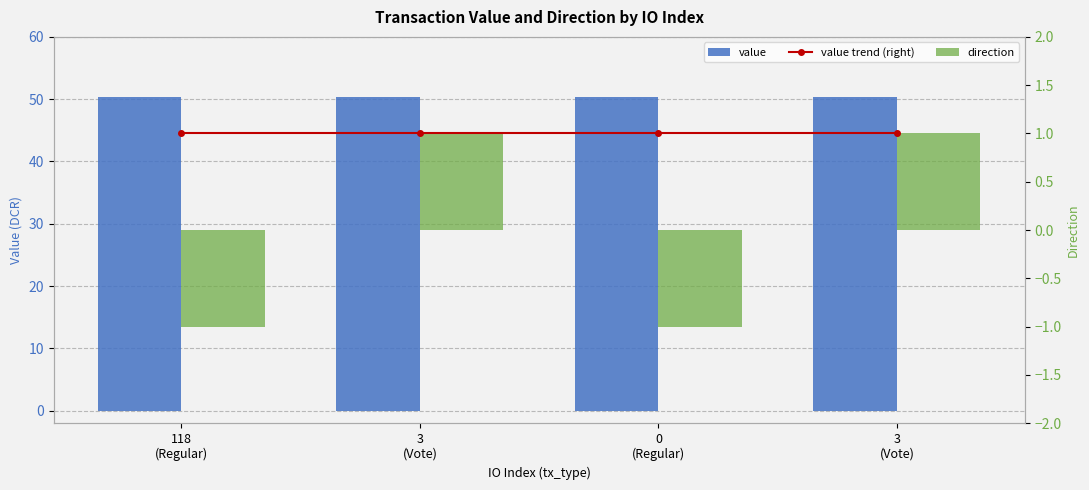

What is the label of the 2nd bar from the left?

3
(Vote)